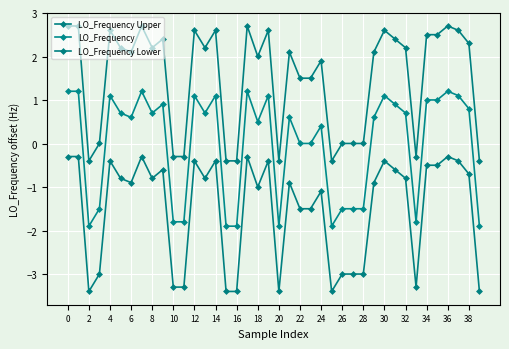

How many lines are shown in the chart?

3